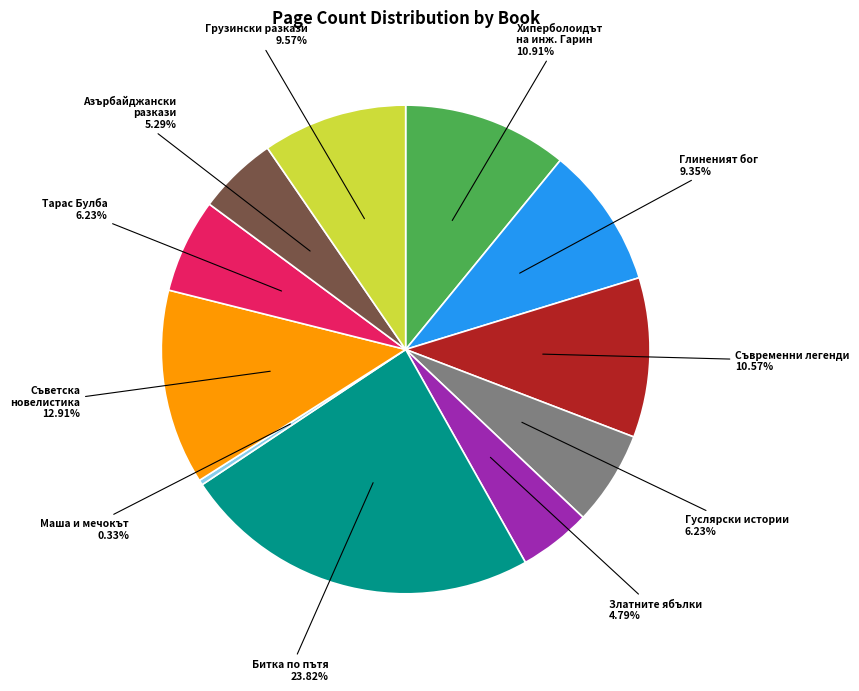

Is there any slice that represents more than half of the pie?

No